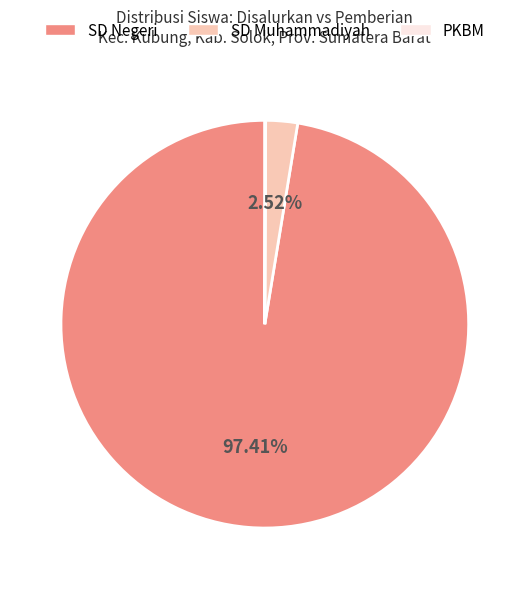

To the nearest percent, what is the difference between the largest and smallest slice percentages?

97%